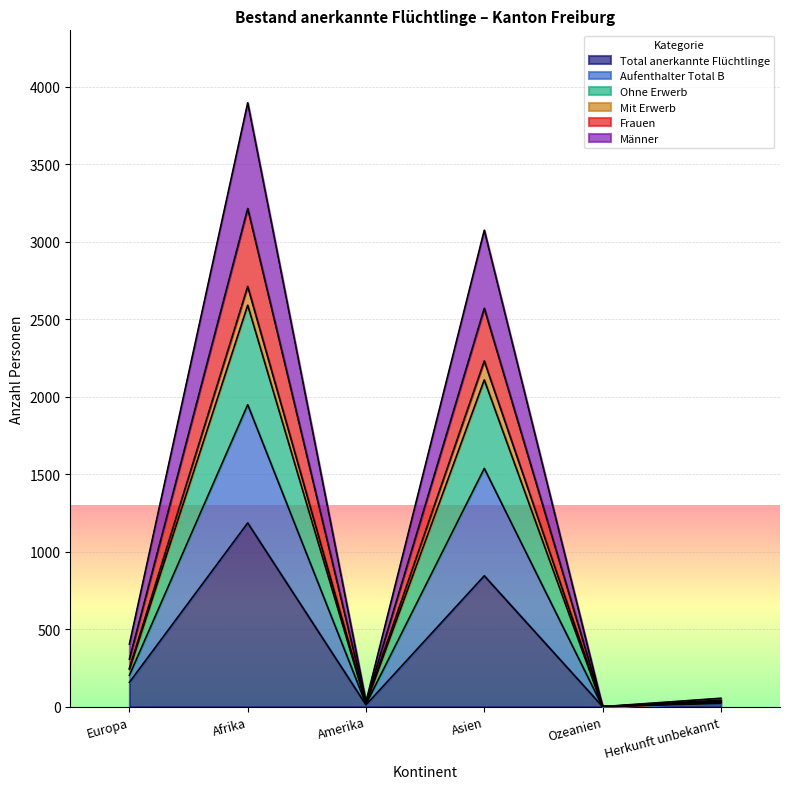

Does the chart display data point markers on the line(s)?

No